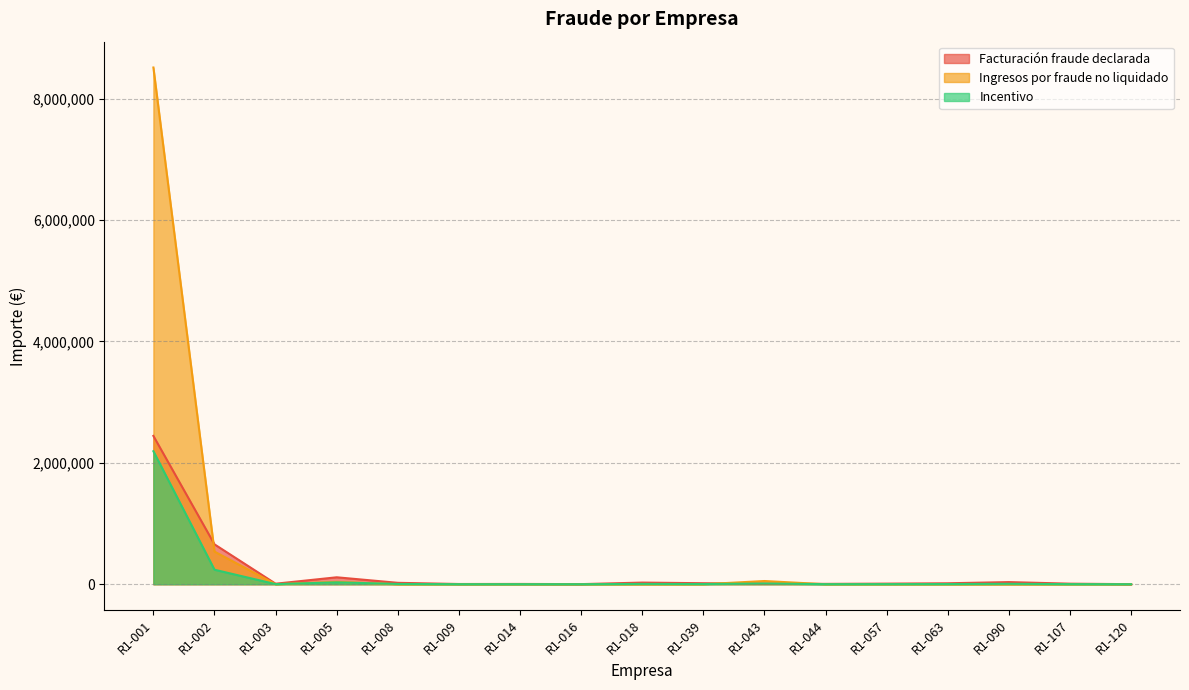

After their last crossing, which series has the higher values: Incentivo or Facturación fraude declarada?

Facturación fraude declarada